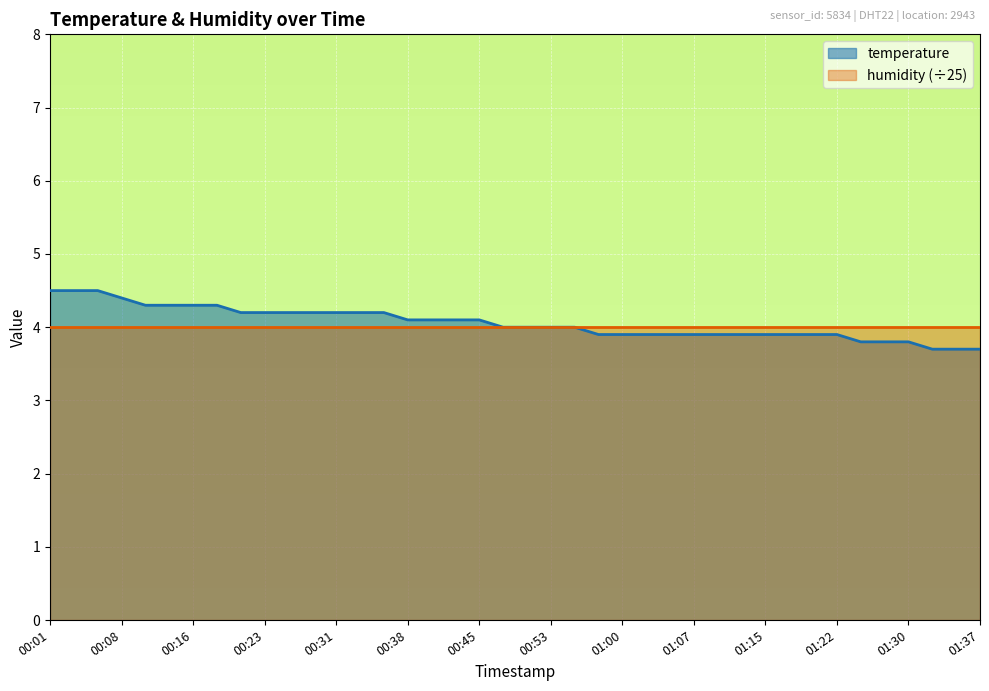

The value at 01:07 is 2.3. True or false?

False